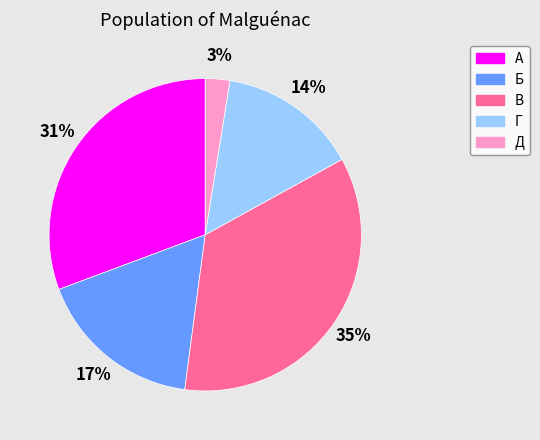

Which slice is the largest?

В